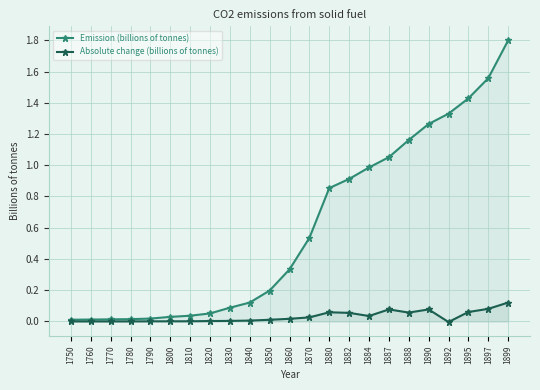

True or false: Emission (billions of tonnes) and Absolute change (billions of tonnes) cross at least once.

False